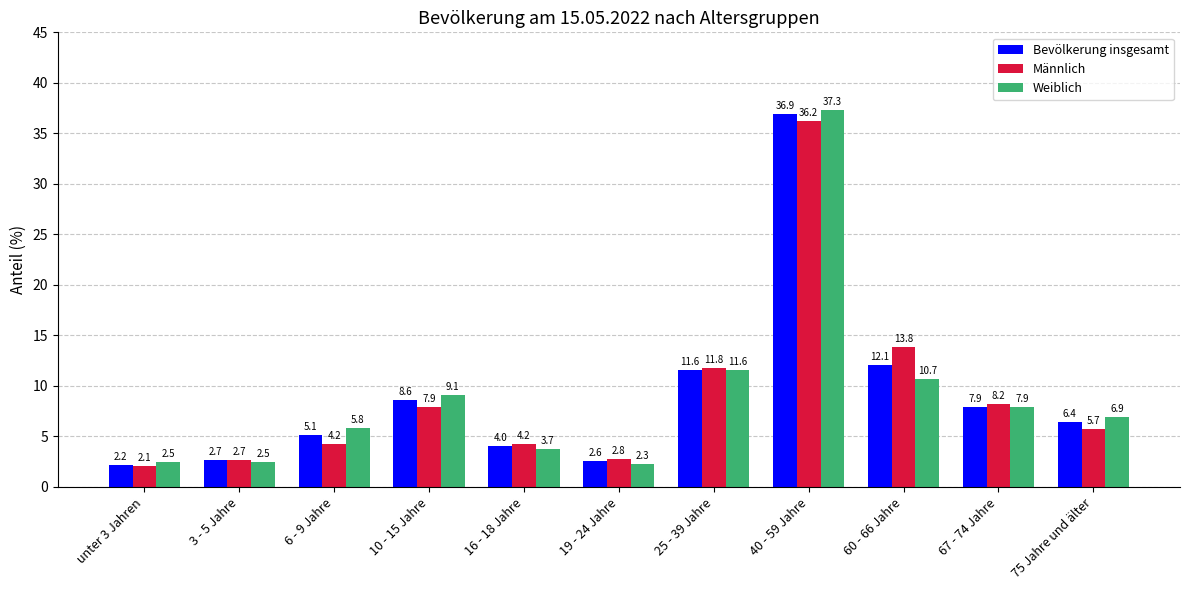

Is it true that Weiblich equals 6.9 at 75 Jahre und älter?

True